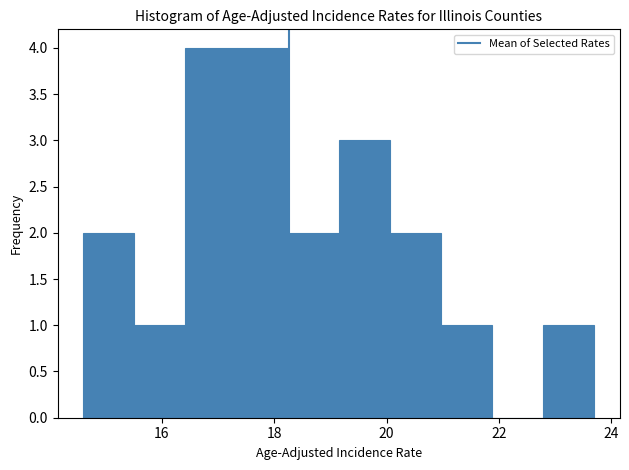

Reading left to right, transcribe this chart: for each bar, give the range it covers on the x-axis and its height. Neither the bar edges nor the heights are printed on the chart, so give them approximately, as read against the axes.

14.6 to 15.6: 2
15.6 to 16.4: 1
16.4 to 17.4: 4
17.4 to 18.2: 4
18.2 to 19.2: 2
19.2 to 20.0: 3
20.0 to 21.0: 2
21.0 to 21.8: 1
21.8 to 22.8: 0
22.8 to 23.8: 1